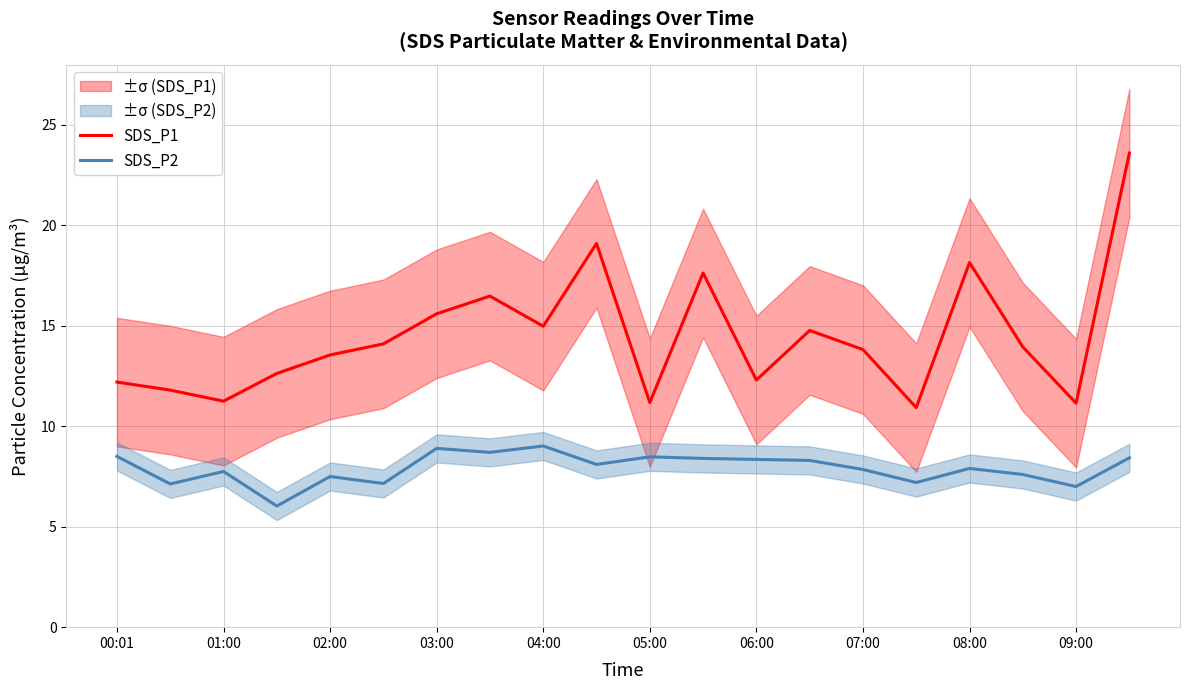

In SDS_P2, how many points are lower than both neighbors (excluding endpoints)?

7